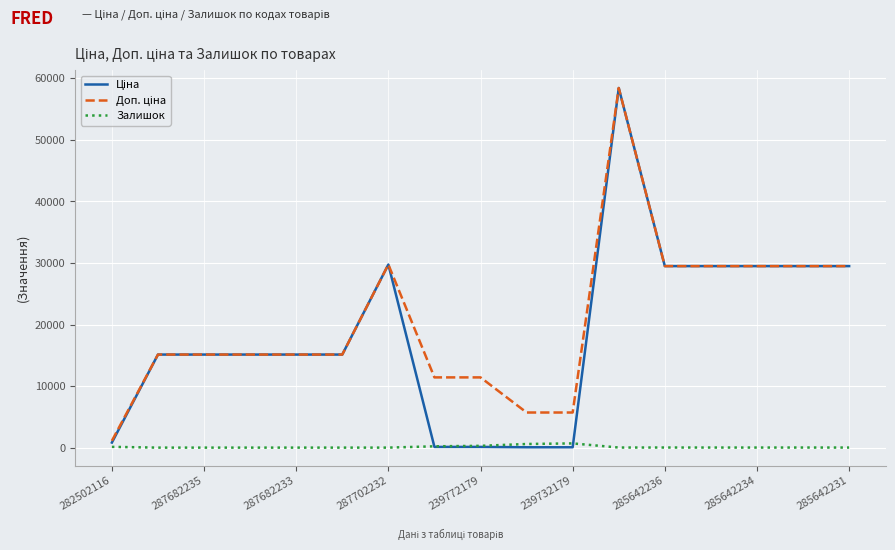

What is the maximum value shown in the chart?

58426.5